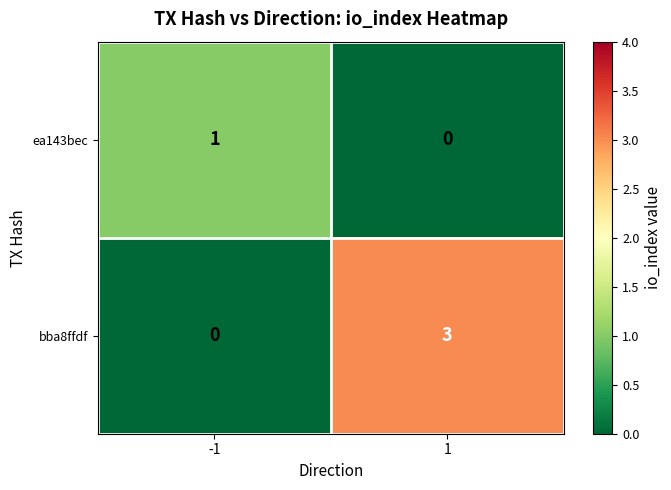

Is the value of bba8ffdf at 1 greater than the value of ea143bec at -1?

Yes